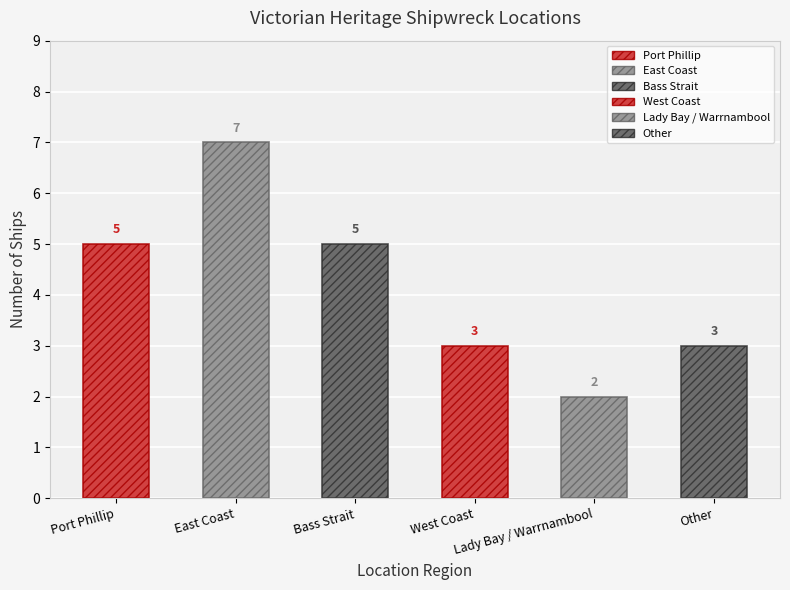

What is the ratio of the value at Port Phillip to the value at East Coast?

0.7